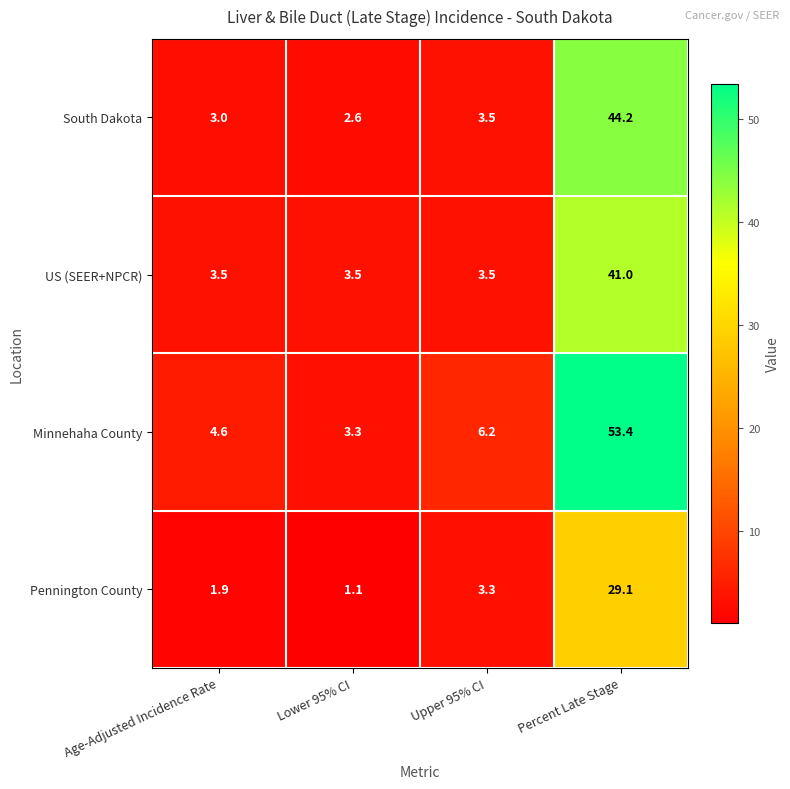

Which series changed the most between Lower 95% CI and Percent Late Stage?

Minnehaha County